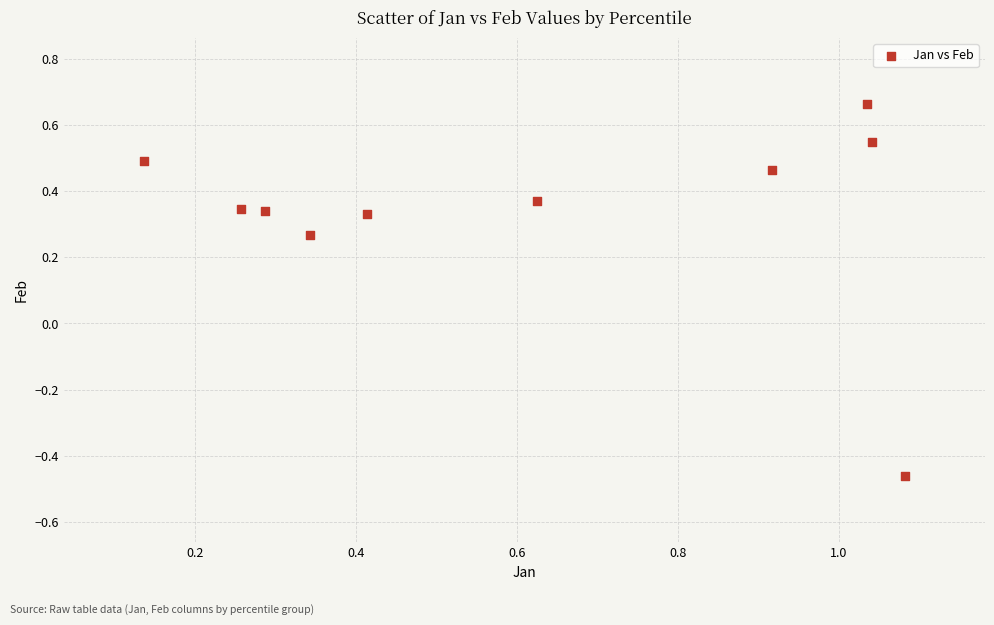

What is the range of X values (max minus min)?

0.9